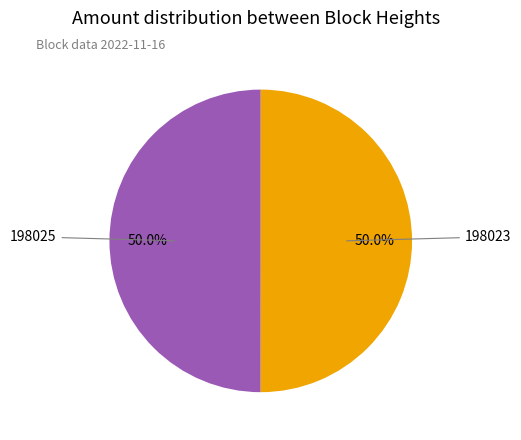

To the nearest percent, what is the difference between the largest and smallest slice percentages?

0%